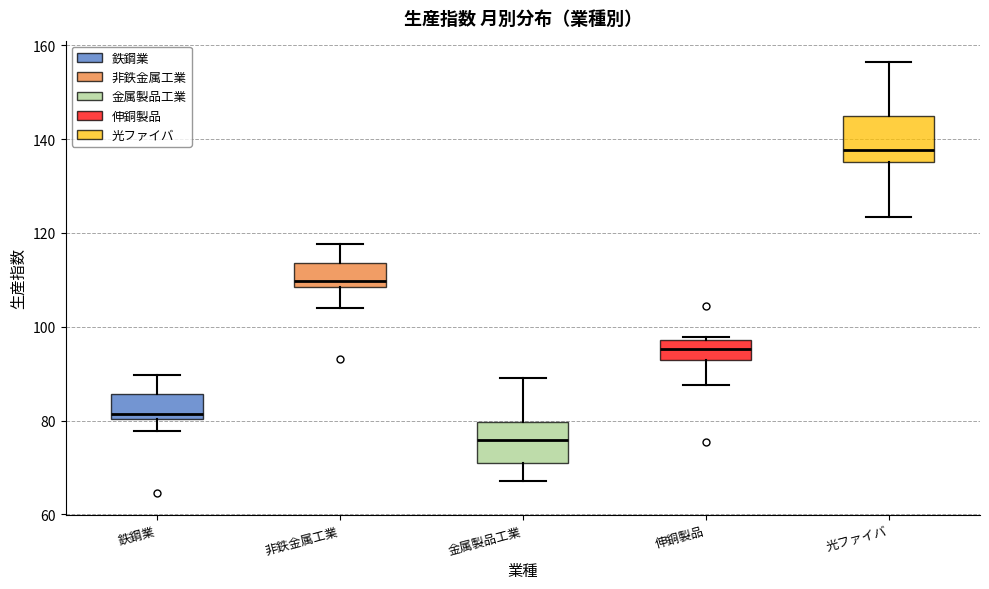

Reading left to right, transcribe this box plot: for each box, give where its median line is, the range the box spans, and where its two whiskers end, as read against the y-axis. The values are not printed on the chart, so give them approximately, as read against the axis.

鉄鋼業: median 82, box 80 to 86, whiskers 78 to 90
非鉄金属工業: median 110, box 108 to 114, whiskers 104 to 118
金属製品工業: median 76, box 70 to 80, whiskers 68 to 90
伸銅製品: median 96, box 92 to 98, whiskers 88 to 98 (just above the box's upper edge)
光ファイバ: median 138, box 136 to 144, whiskers 124 to 156